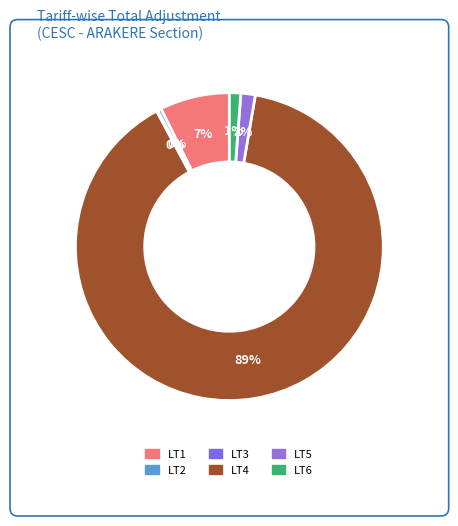

Is it true that LT1 is 1% of the pie?

False